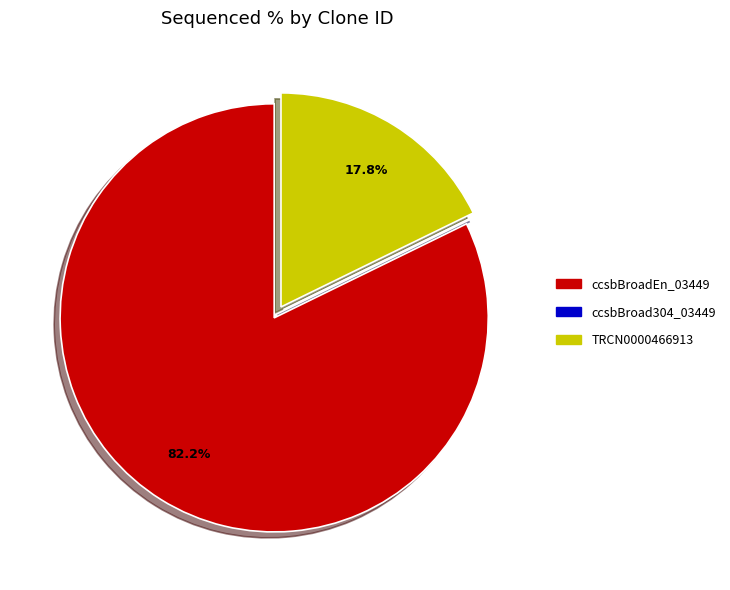

What is the total percentage of TRCN0000466913 and ccsbBroadEn_03449?

100.0%